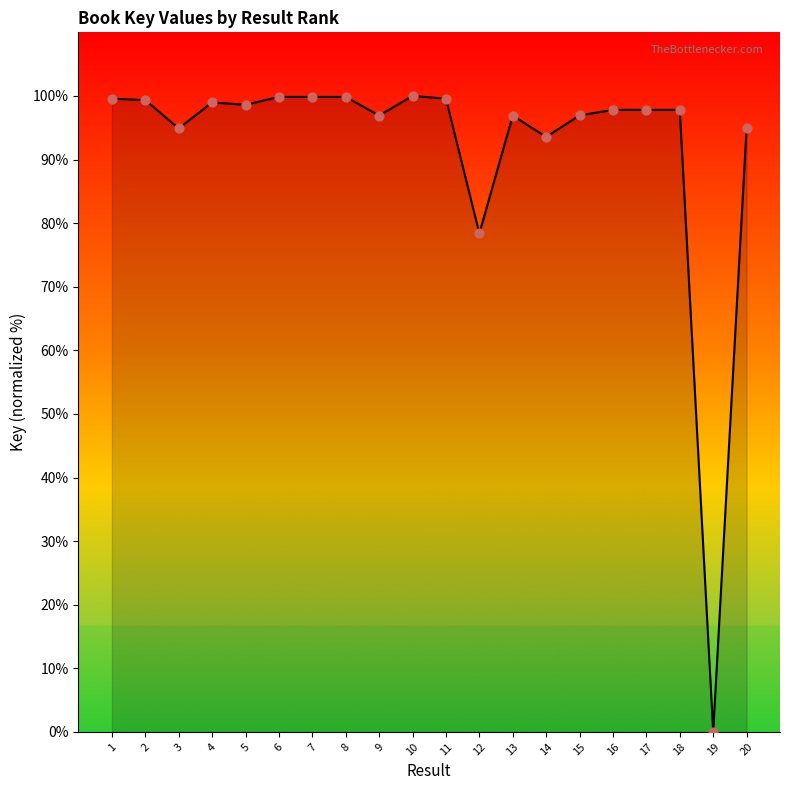

What is the change in value from 2 to 16?

-1.5